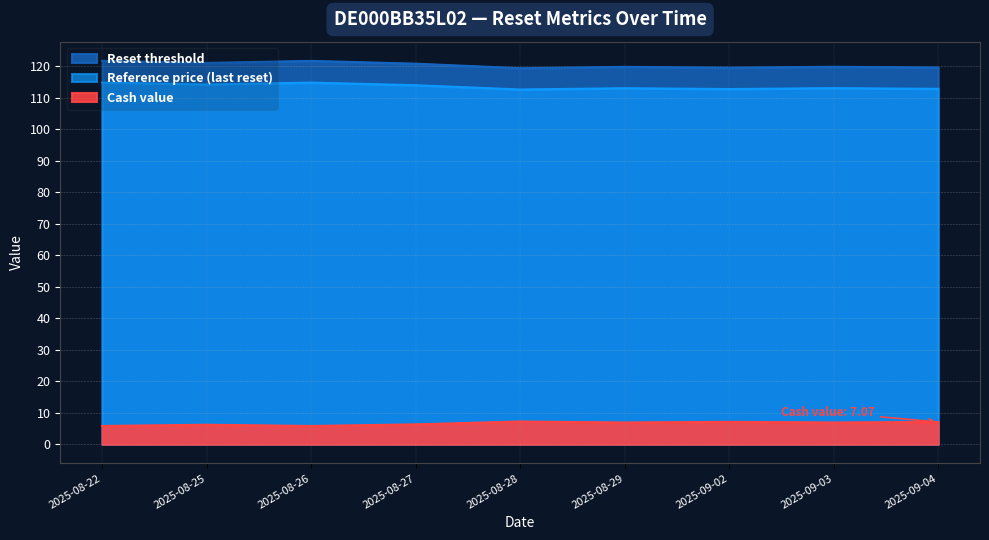

How many lines are shown in the chart?

3